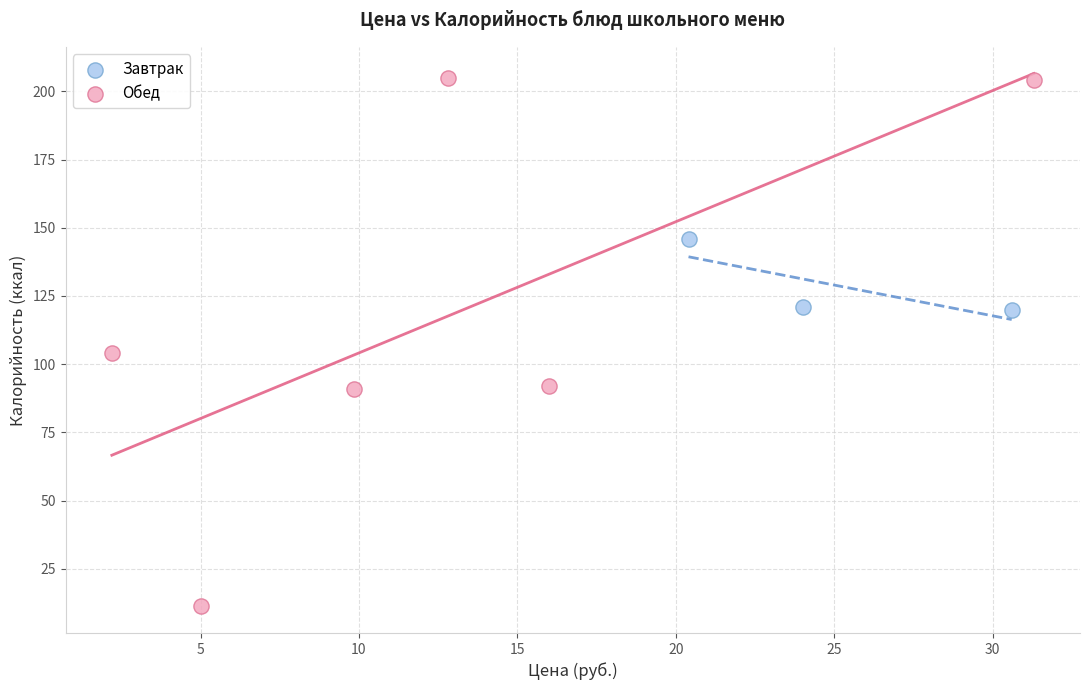

Which series reaches the maximum Y coordinate?

Обед